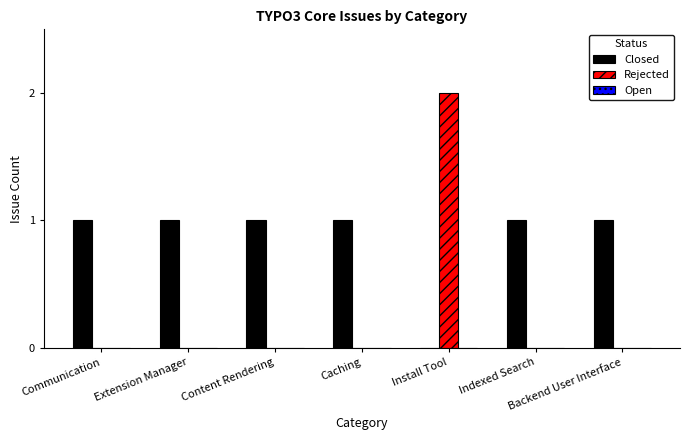

Which category has the highest value across all series?

Install Tool